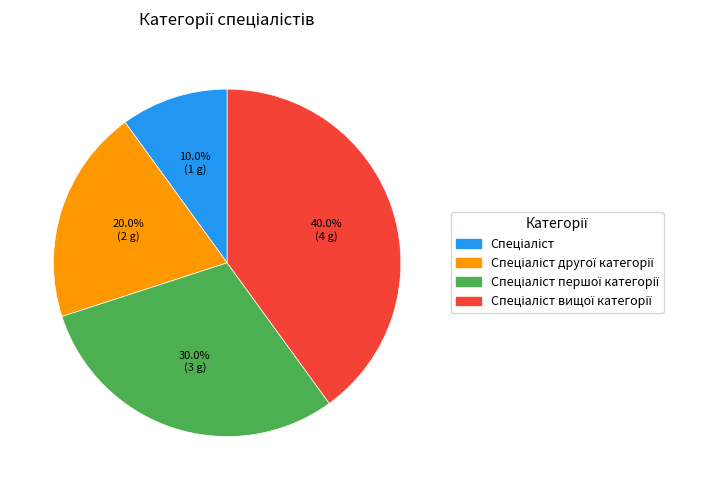

Is there any slice that represents more than half of the pie?

No